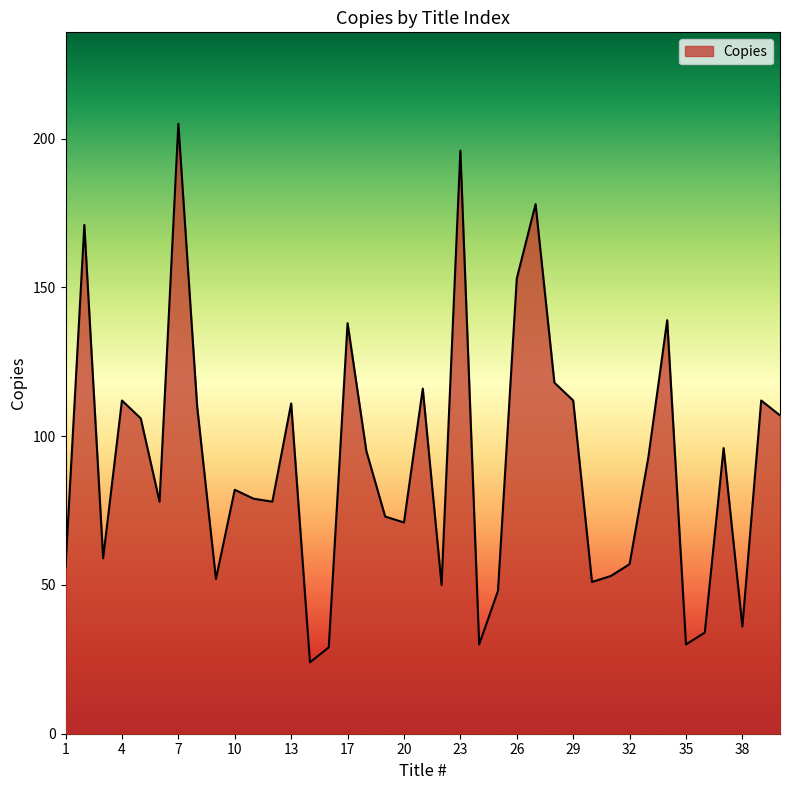

What is the maximum value shown in the chart?

205